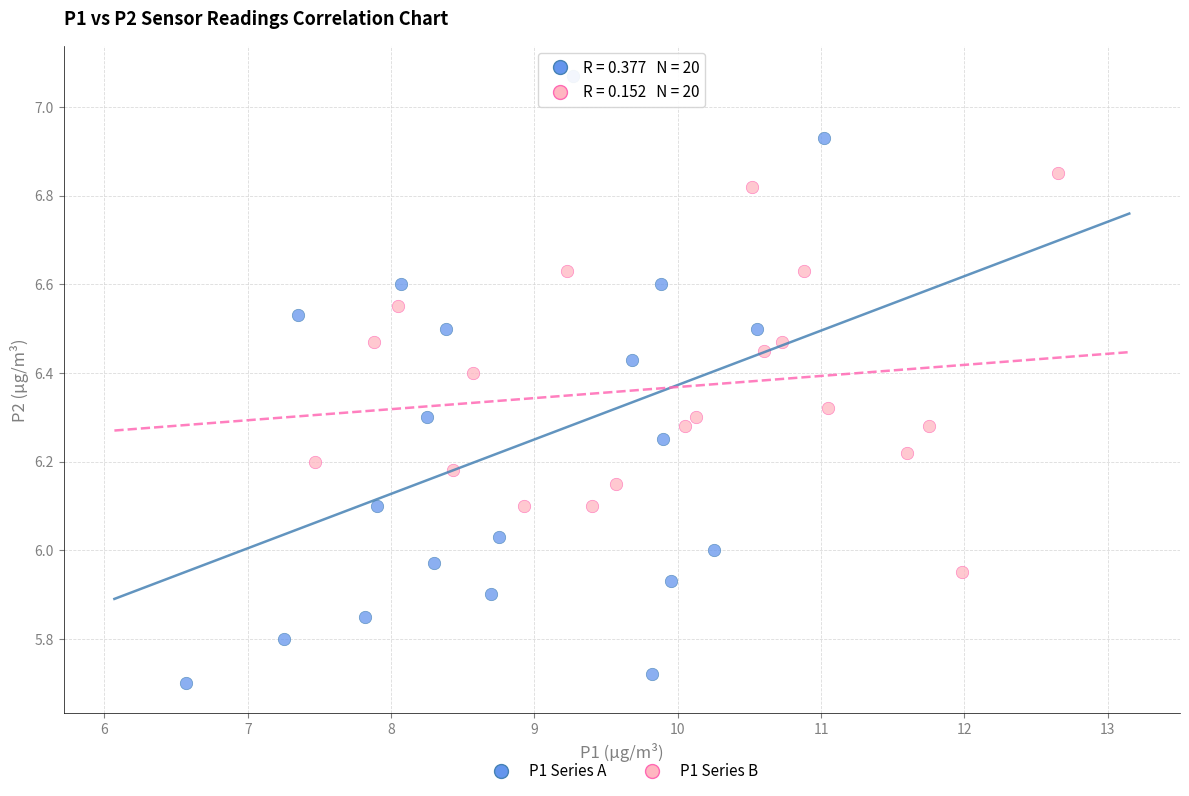

Which series has the largest Y range (max minus min)?

P1 Series A